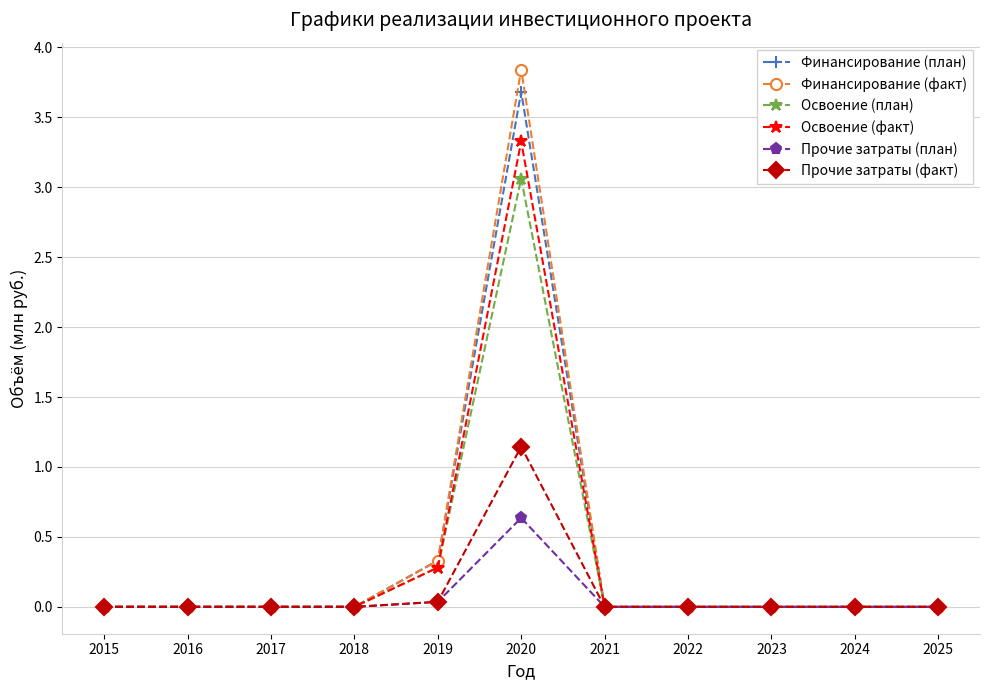

True or false: Финансирование (факт) has a value of 0.0 at 2023.

True